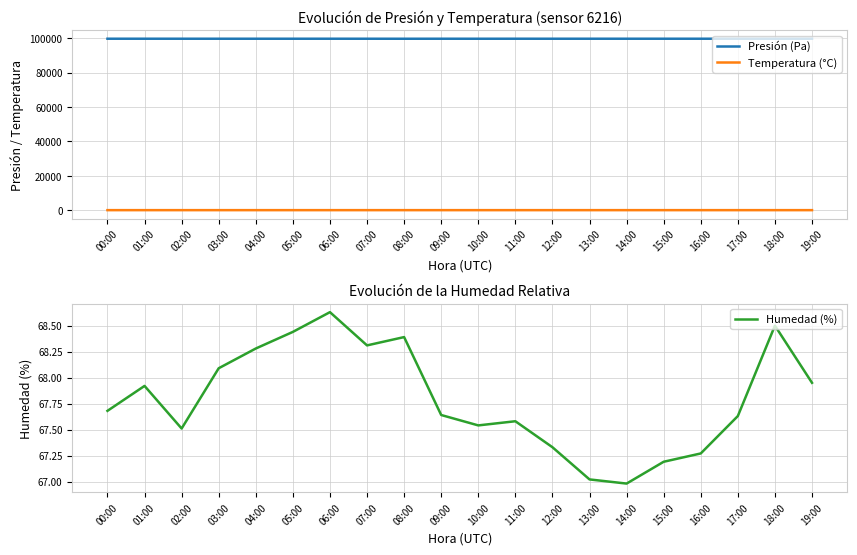

True or false: Presión (Pa) and Humedad (%) cross at least once.

False